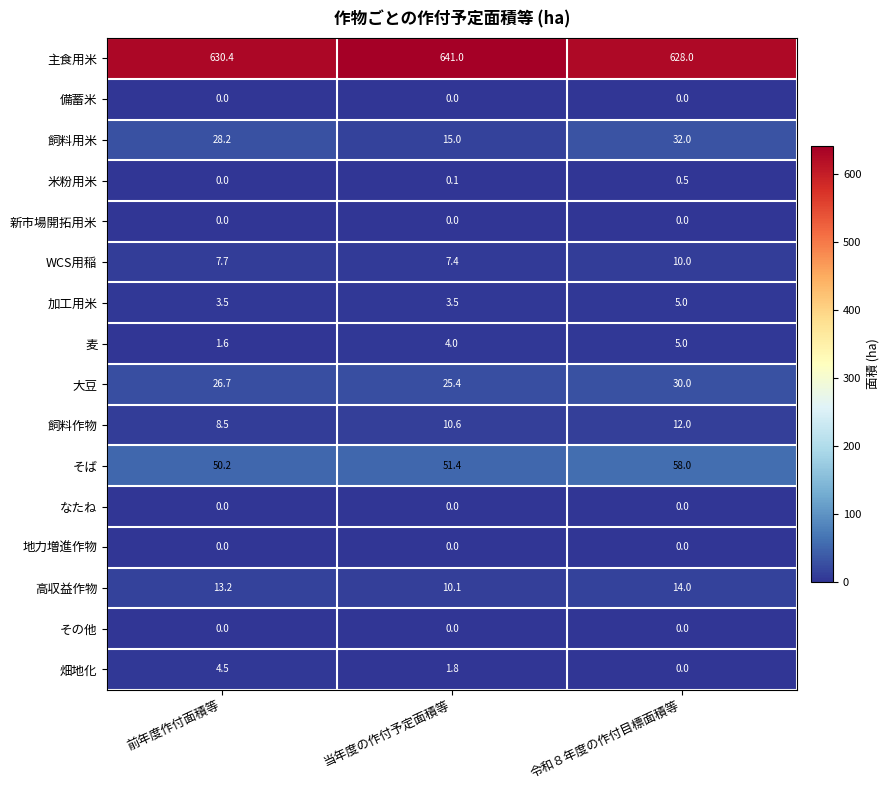

What is the spread (max minus min) of values at 令和８年度の作付目標面積等?

628.0